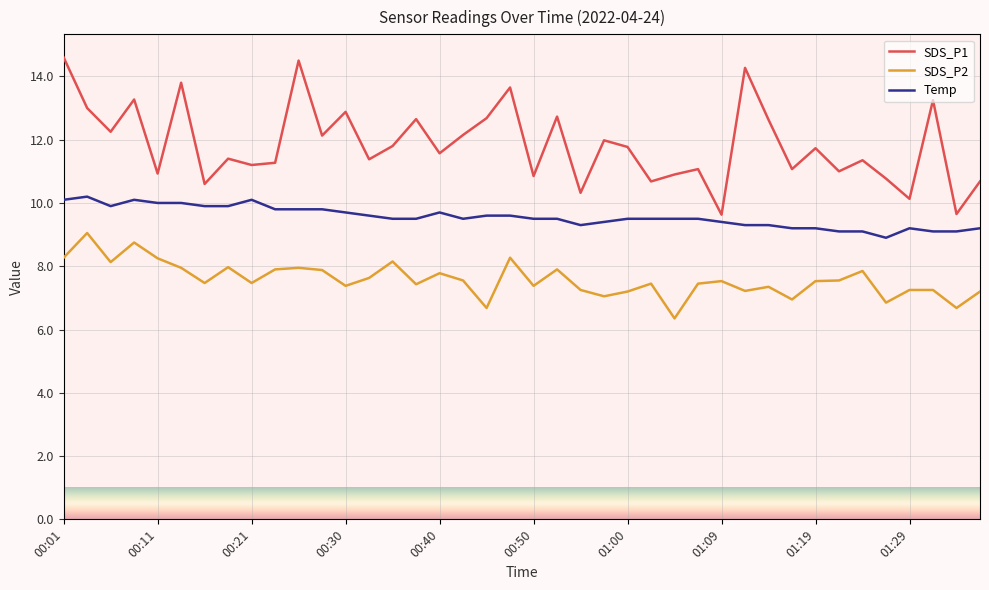

True or false: Temp and SDS_P2 cross at least once.

False